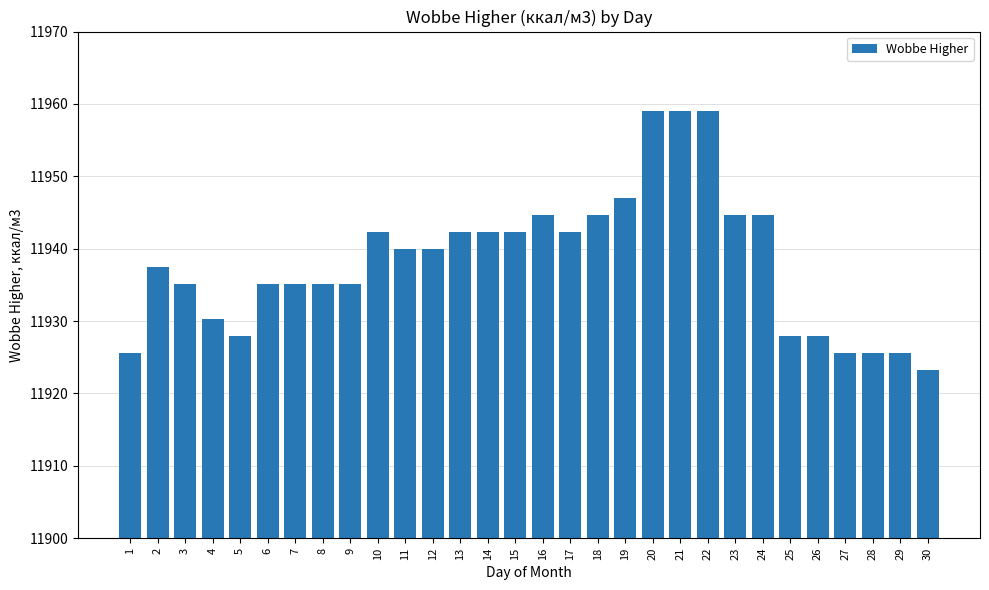

What is the sum of all values?

358147.0